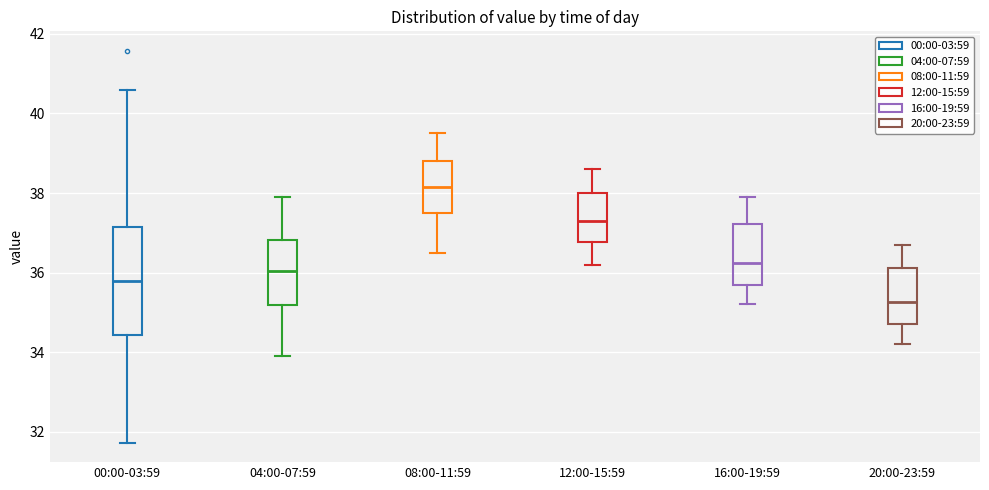

Reading left to right, read every box against the y-axis: the position of its median line, the range the box covers, and the ends of its whiskers. The values are not printed on the chart, so give them approximately, as read against the axis.

00:00-03:59: median 35.8, box 34.4 to 37.2, whiskers 31.8 to 40.6
04:00-07:59: median 36.0, box 35.2 to 36.8, whiskers 34.0 to 38.0
08:00-11:59: median 38.2, box 37.6 to 38.8, whiskers 36.6 to 39.6
12:00-15:59: median 37.4, box 36.8 to 38.0, whiskers 36.2 to 38.6
16:00-19:59: median 36.2, box 35.8 to 37.2, whiskers 35.2 to 38.0
20:00-23:59: median 35.2, box 34.8 to 36.2, whiskers 34.2 to 36.8